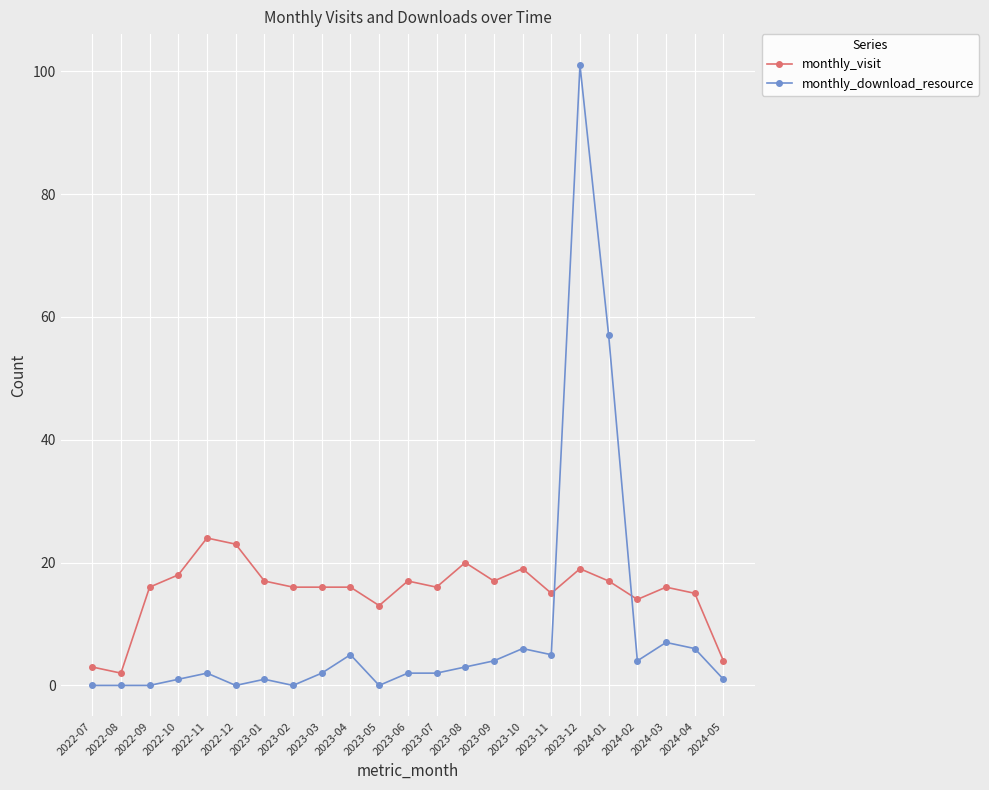

At how many categories does at least one series exceed 60?

1